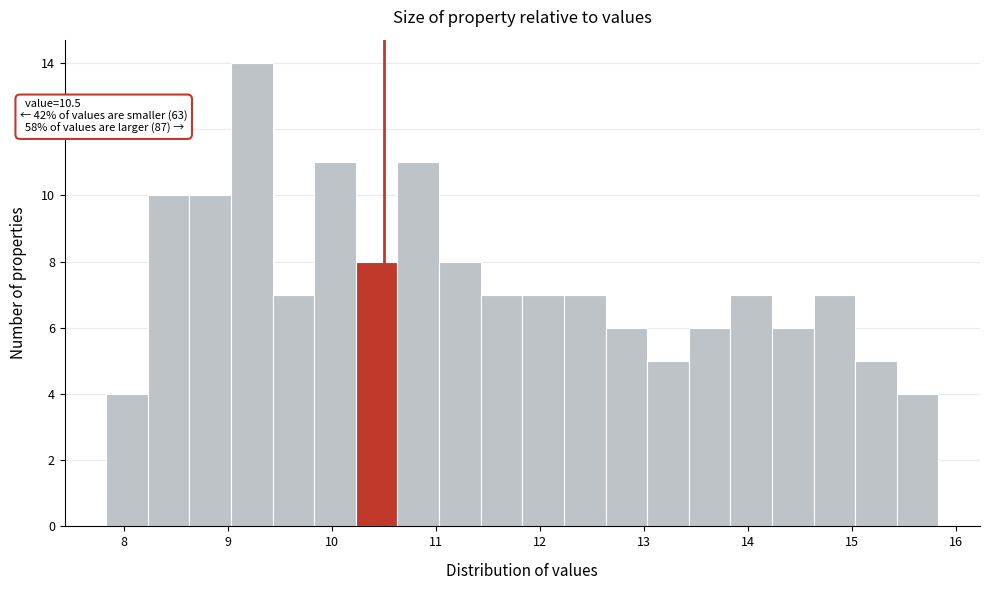

Which range on the x-axis has the tallest bar?

9.03 to 9.43